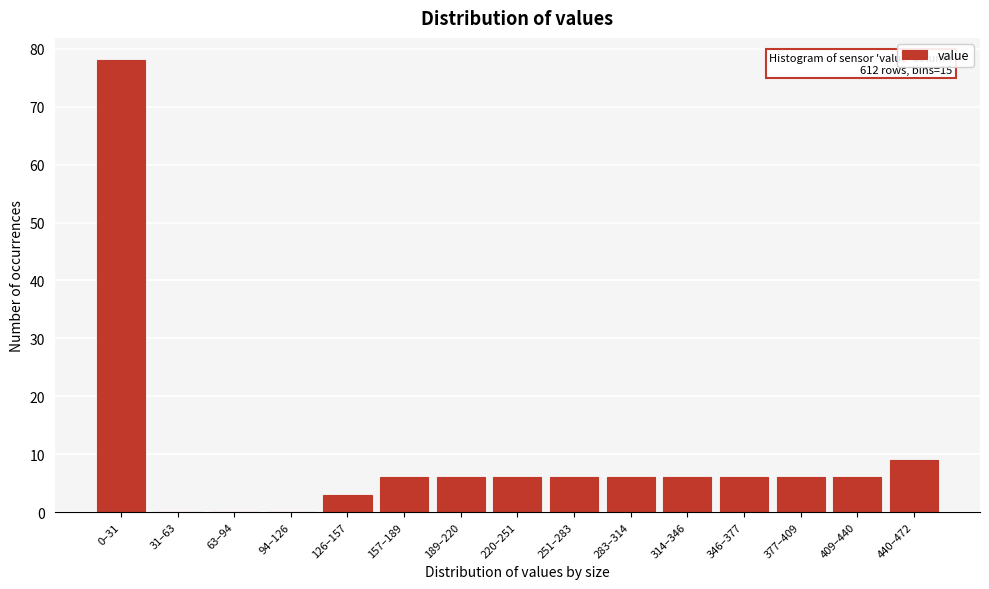

Reading left to right, transcribe all the data shown in this chart.

0–31=78	31–63=0	63–94=0	94–126=0	126–157=3	157–189=6	189–220=6	220–251=6	251–283=6	283–314=6	314–346=6	346–377=6	377–409=6	409–440=6	440–472=9